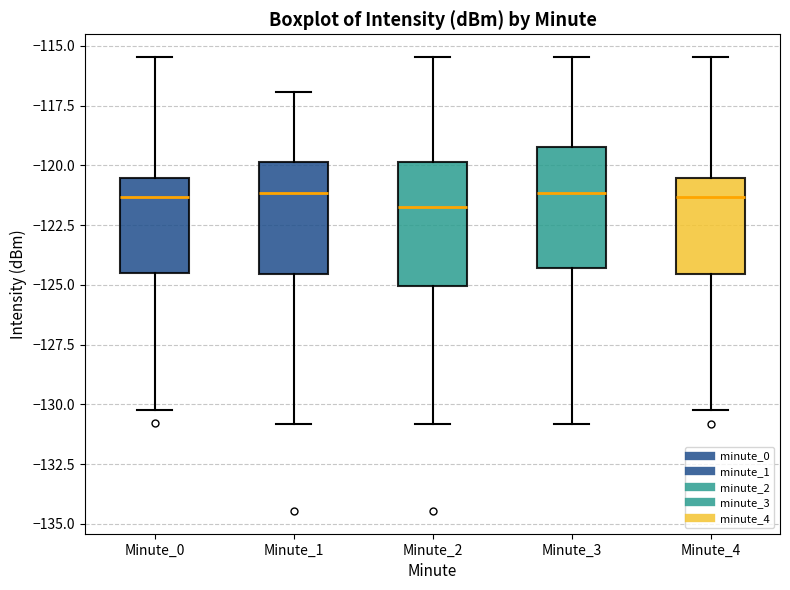

Where does the median line of the box for Minute_3 sit on the y-axis? The values are not printed on the chart, so give them approximately, as read against the axis.

-121.0